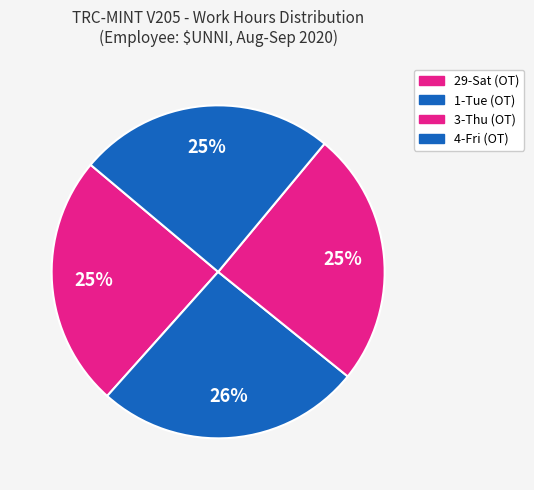

The 3-Thu (OT) slice represents 38% of the pie. True or false?

False